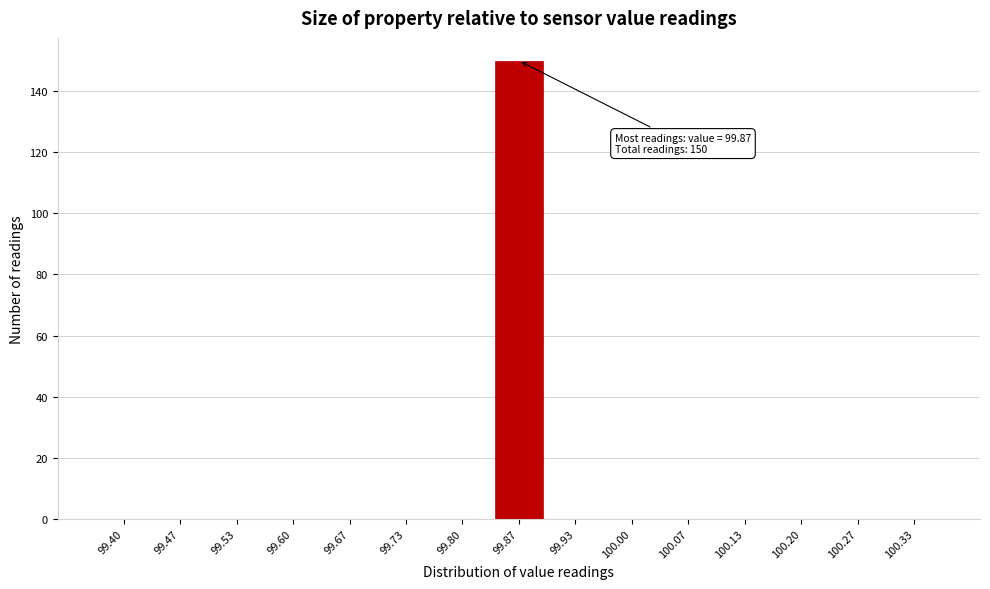

Reading left to right, list all the values displayed in this chart.

99.40=0	99.47=0	99.53=0	99.60=0	99.67=0	99.73=0	99.80=0	99.87=150	99.93=0	100.00=0	100.07=0	100.13=0	100.20=0	100.27=0	100.33=0